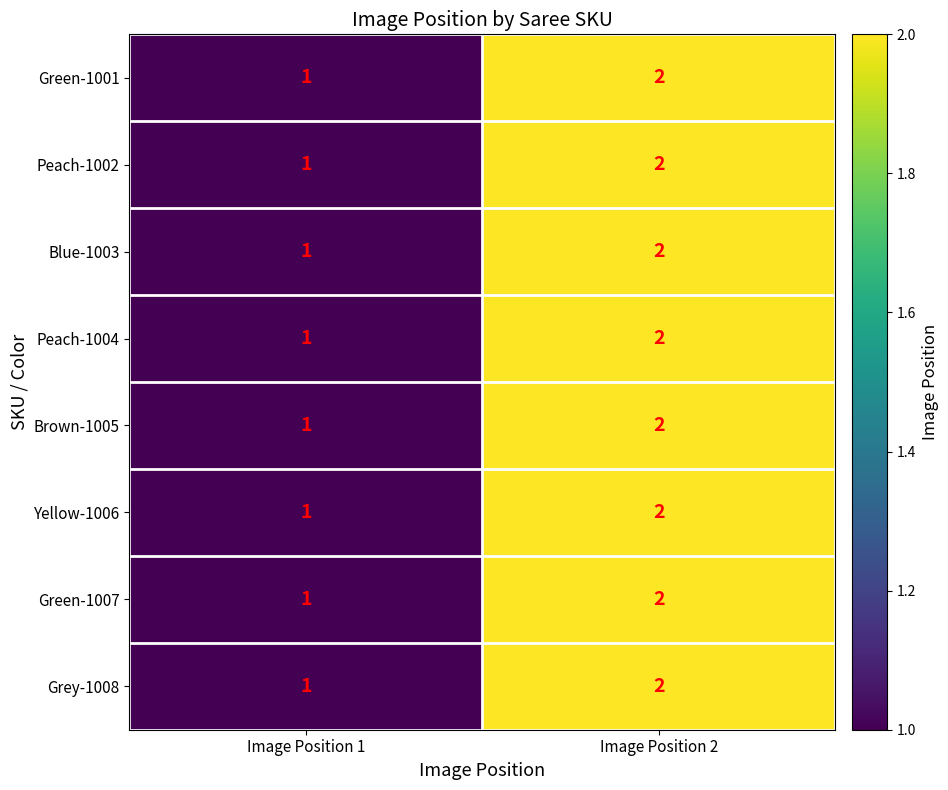

What is the sum of all Peach-1004 values?

3